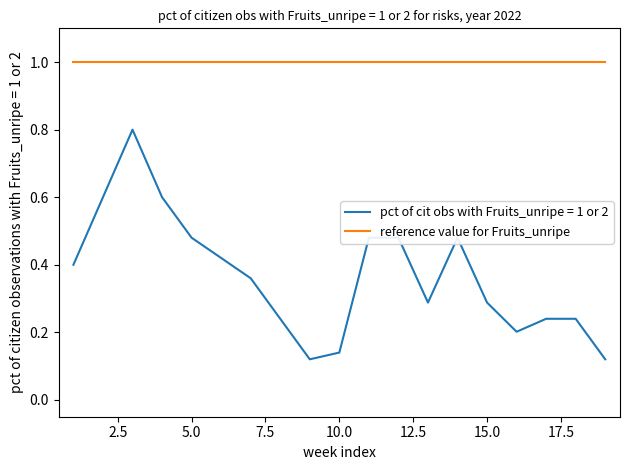

Is this an area chart (filled region under the line)?

No